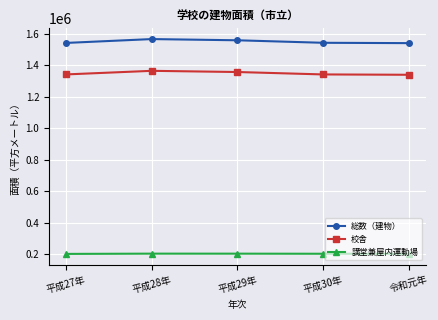

How many lines are shown in the chart?

3